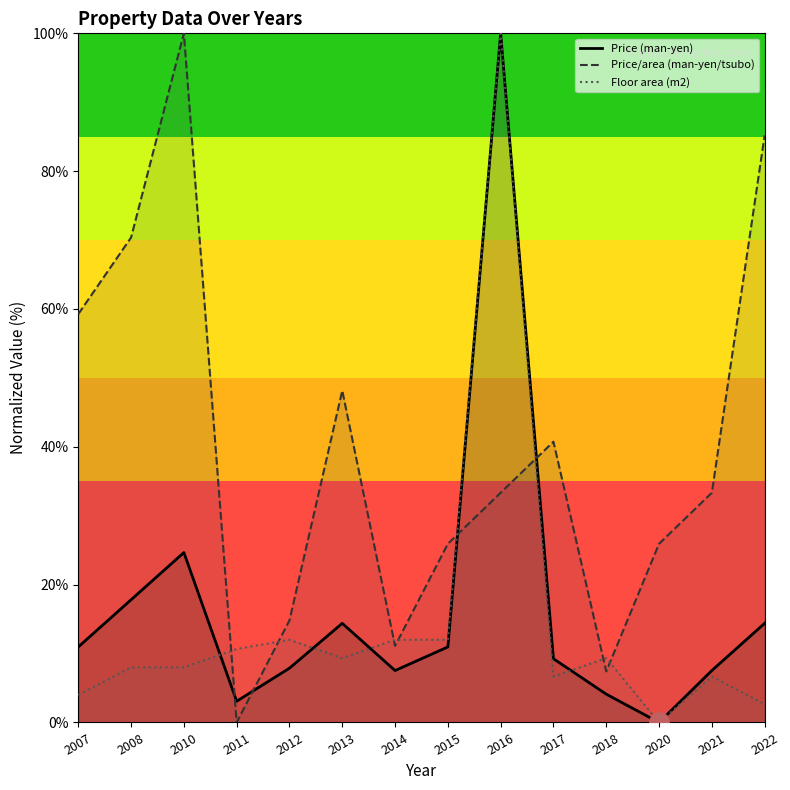

How many values in Price (man-yen) are above zero?

13